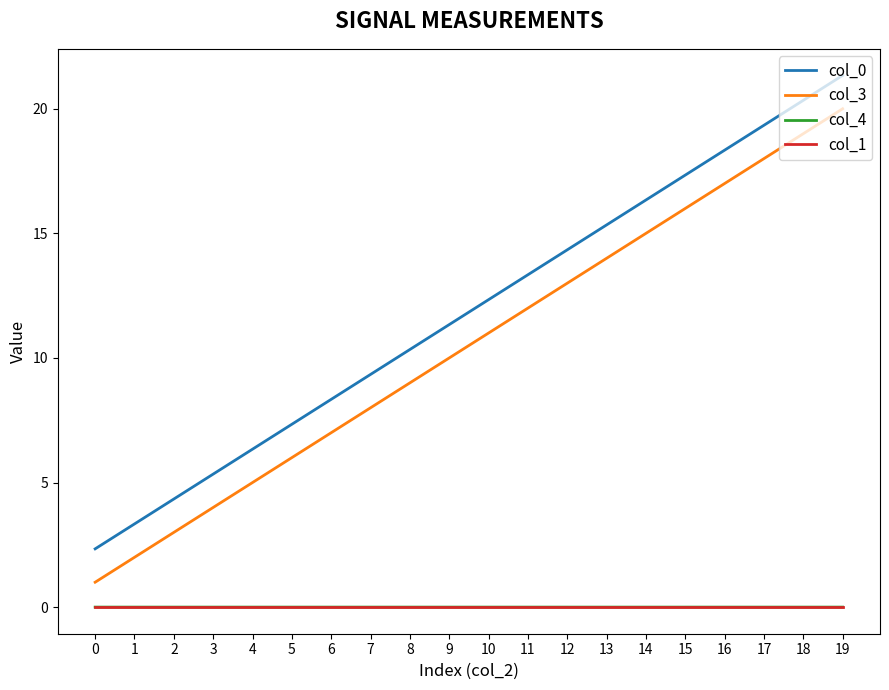

At how many categories does at least one series exceed 9?

13